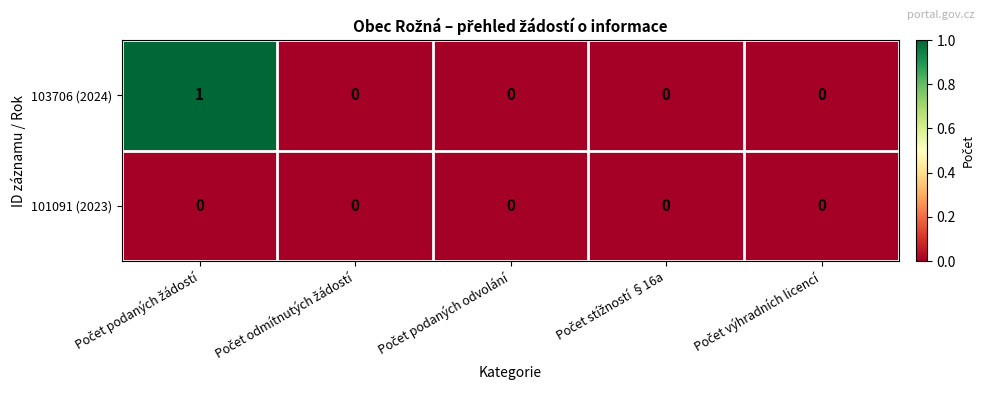

Which series has the widest spread of values?

103706 (2024)